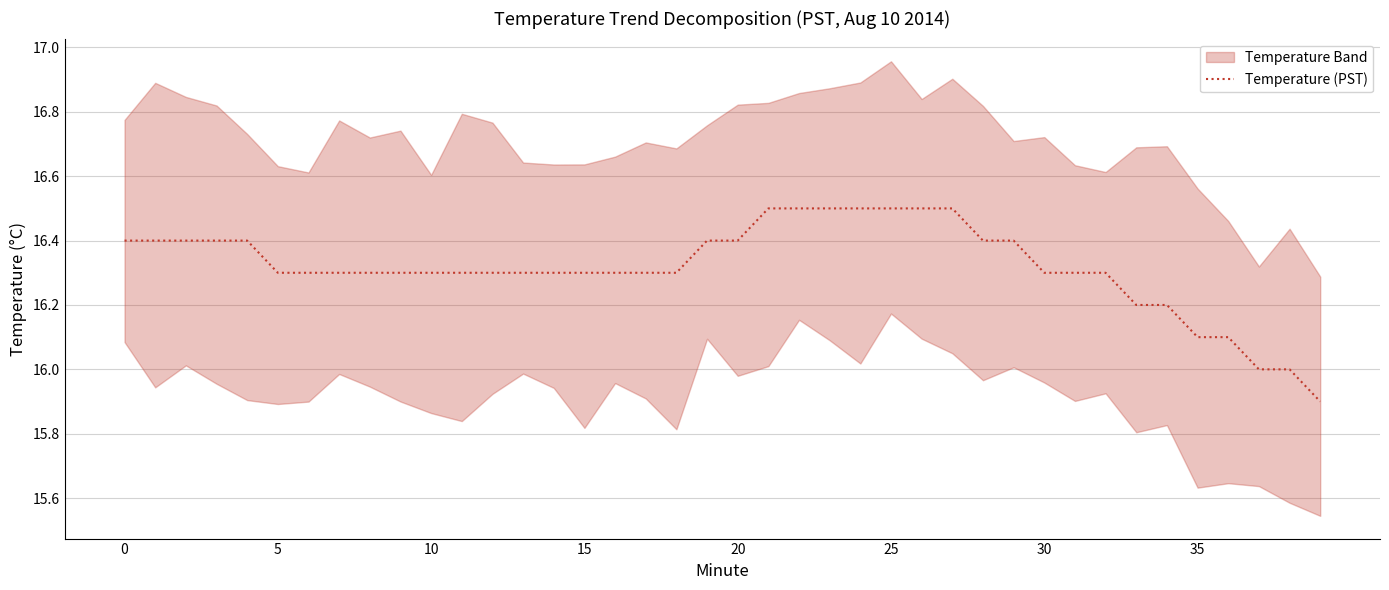

What is the highest value of the Temperature (PST) series?

16.5